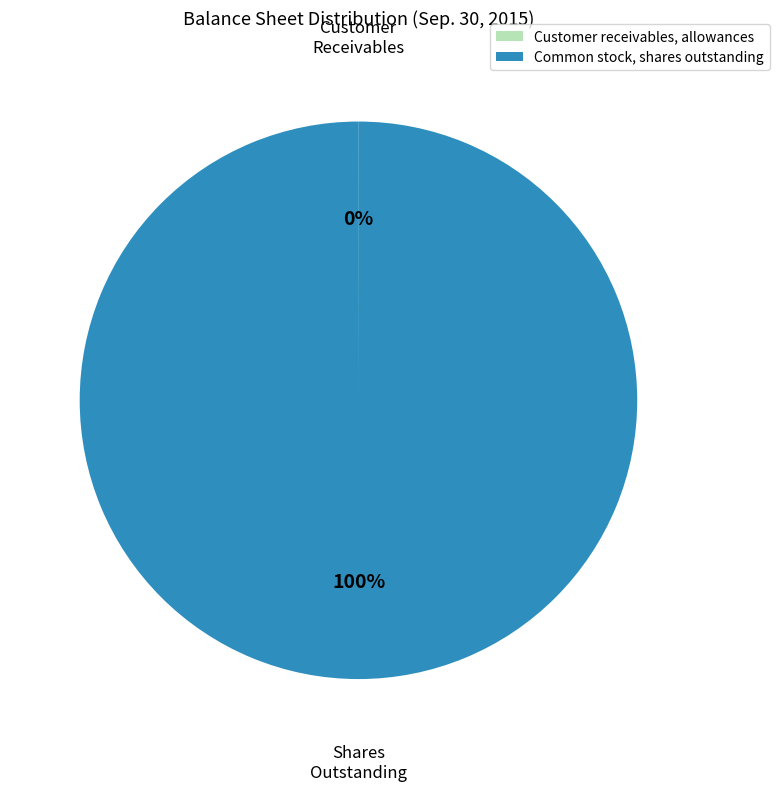

To the nearest percent, what is the difference between the largest and smallest slice percentages?

100%